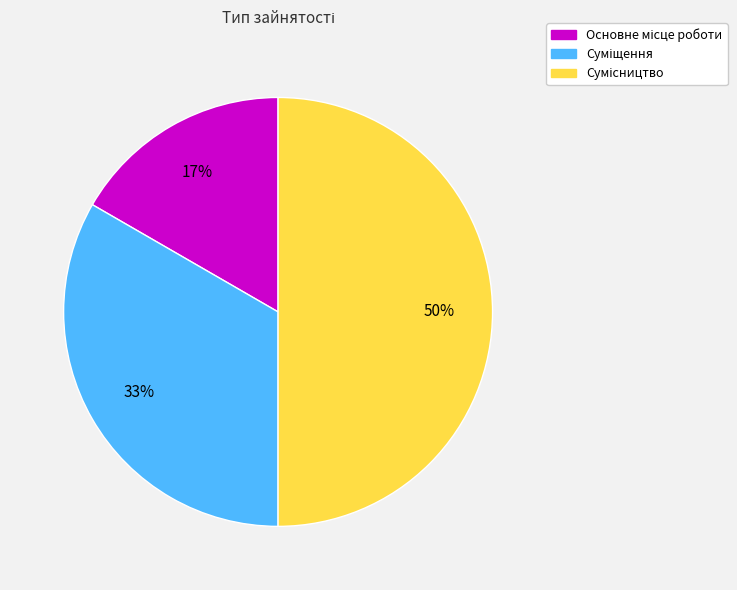

To the nearest percent, what is the average slice percentage?

33%